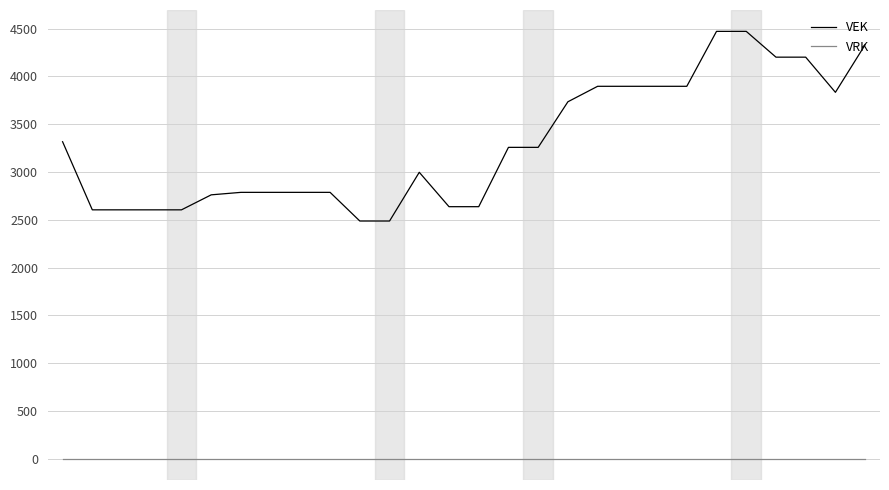

Rank the series by their average value, from highest to lowest.

VEK, VRK